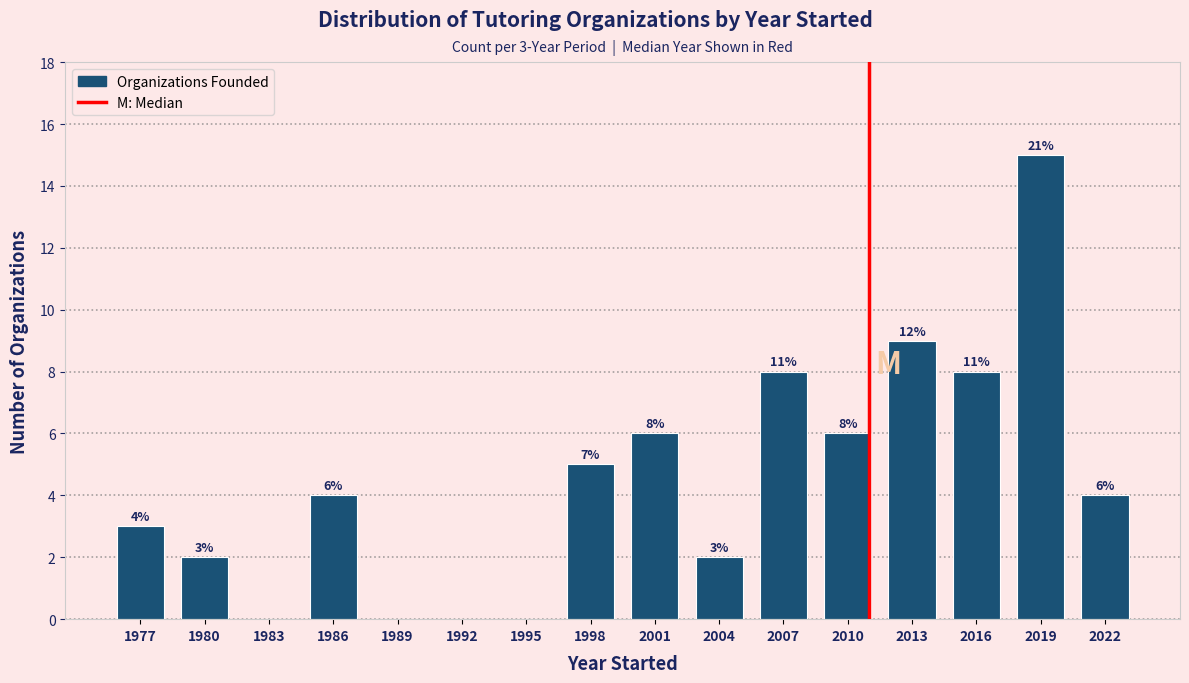

Reading left to right, transcribe all the data shown in this chart.

1977=3	1980=2	1983=0	1986=4	1989=0	1992=0	1995=0	1998=5	2001=6	2004=2	2007=8	2010=6	2013=9	2016=8	2019=15	2022=4